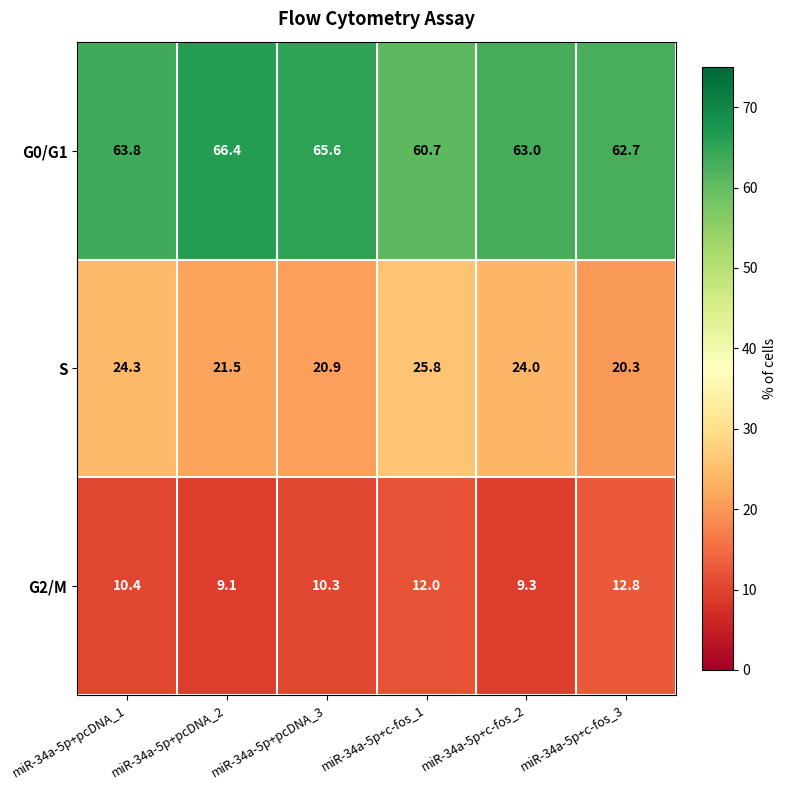

True or false: G0/G1 has a value of 29.3 at miR-34a-5p+c-fos_1.

False